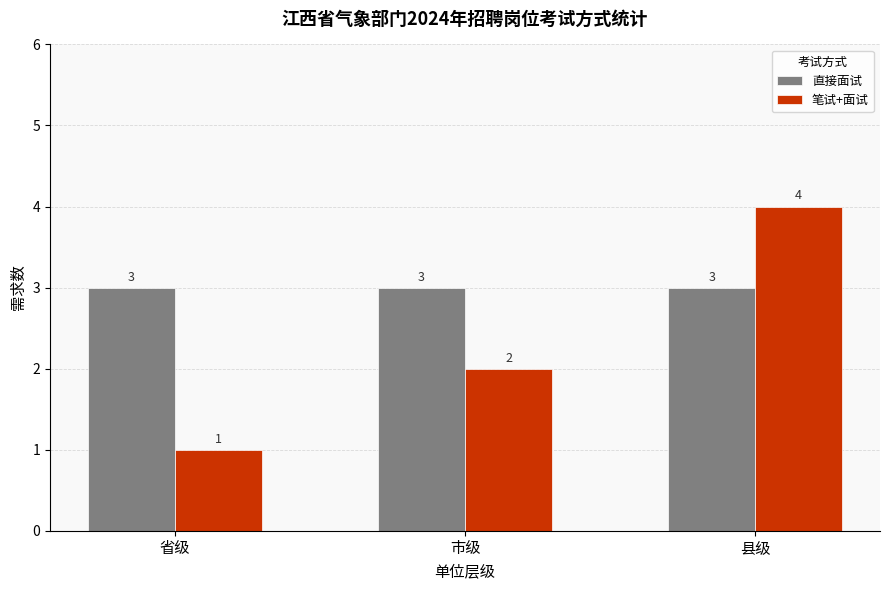

How many groups of bars are there?

3